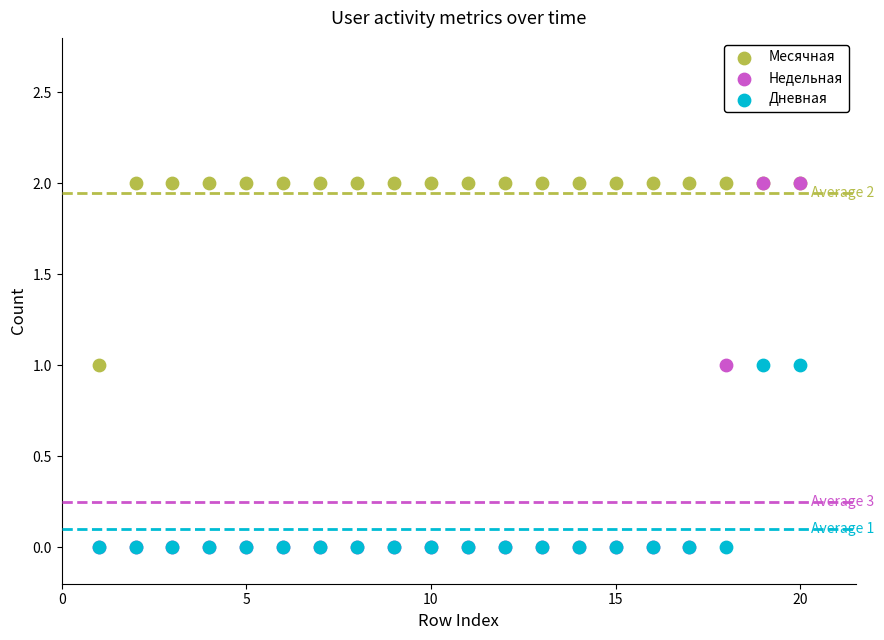

What are all the series names shown in the legend?

Месячная, Недельная, Дневная